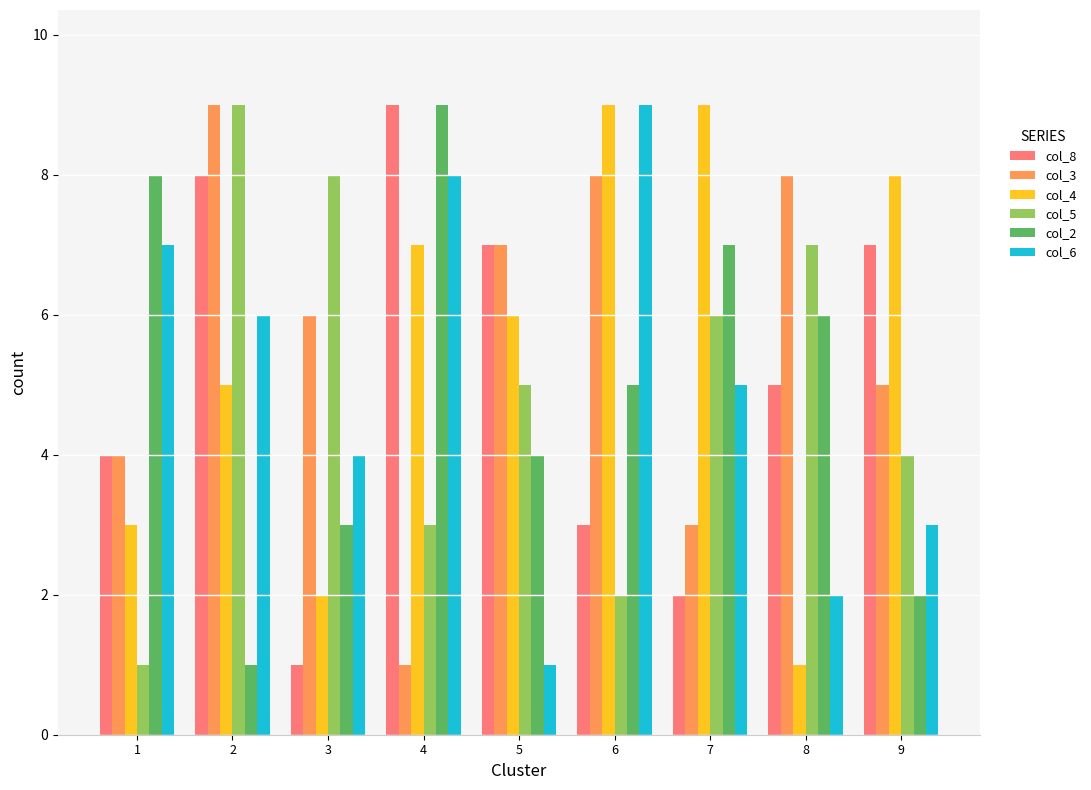

What are all the series names shown in the legend?

col_8, col_3, col_4, col_5, col_2, col_6